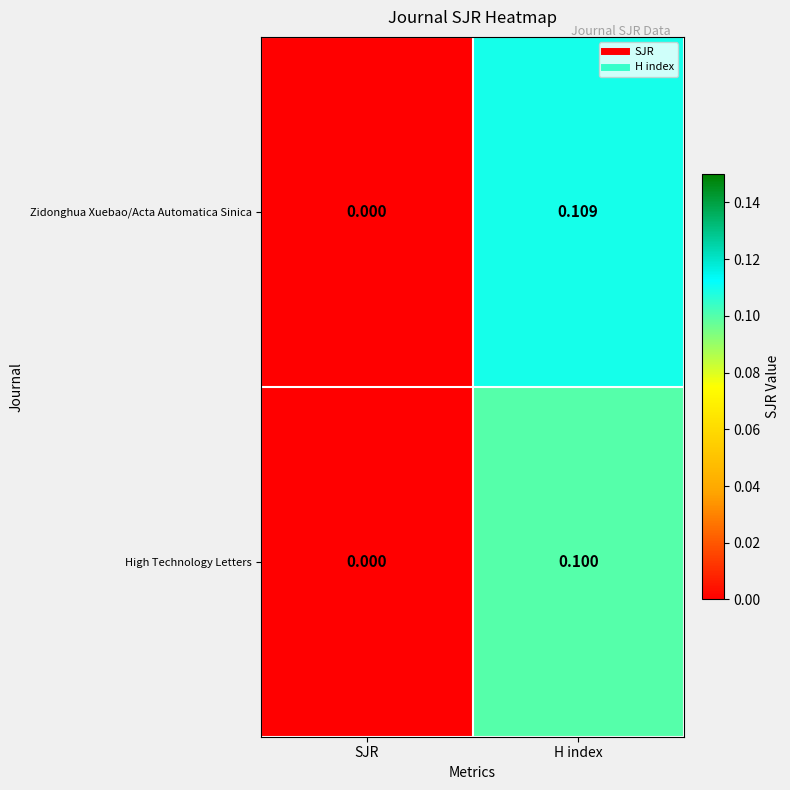

At which category does the chart reach its peak across all series?

H index